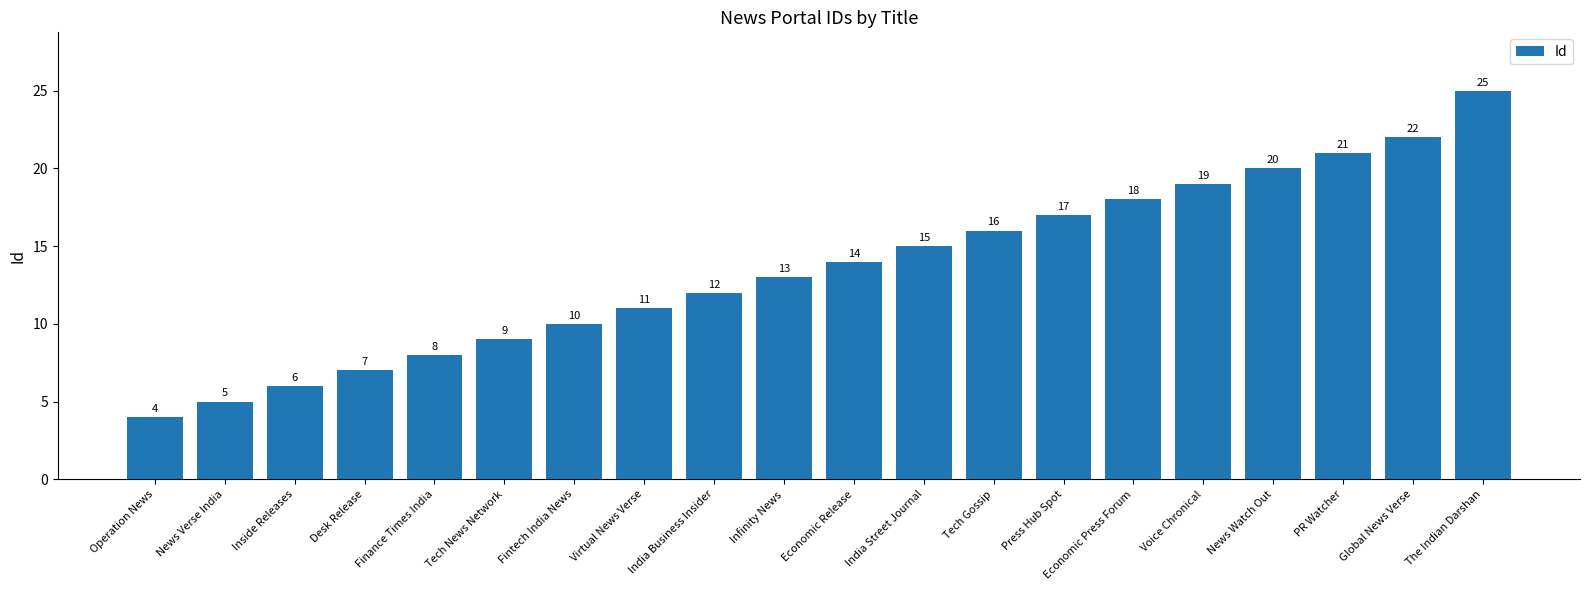

The chart shows a value of 12 at Economic Press Forum. True or false?

False